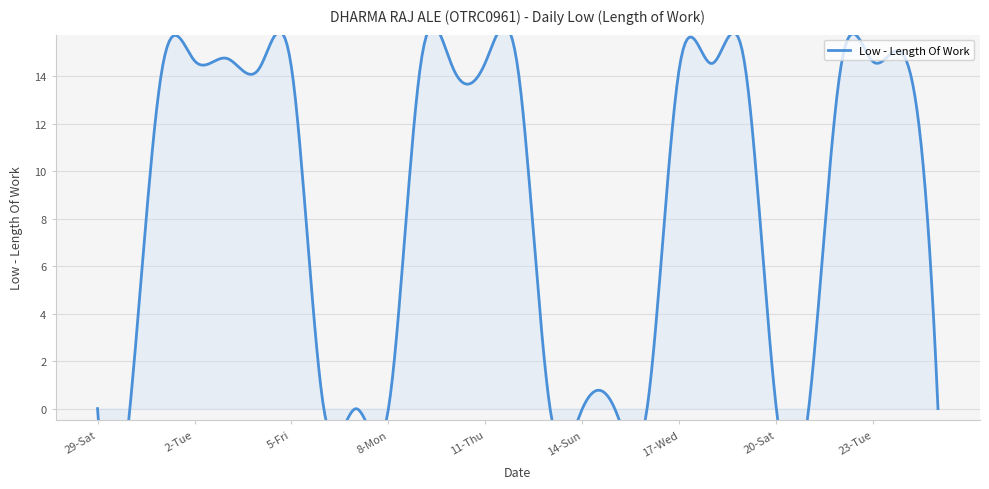

Where does the data first go above 14?

1-Mon